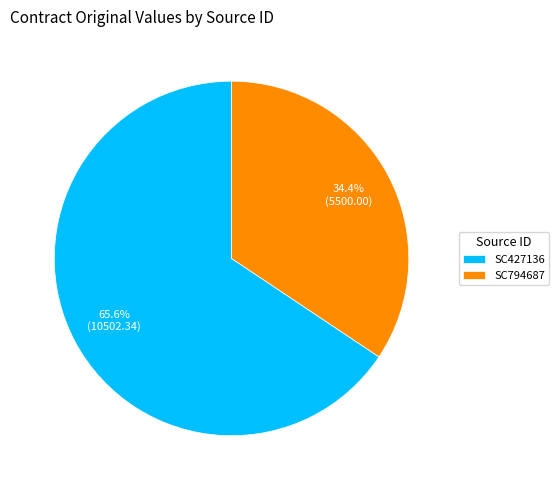

Which has a higher value, SC427136 or SC794687?

SC427136